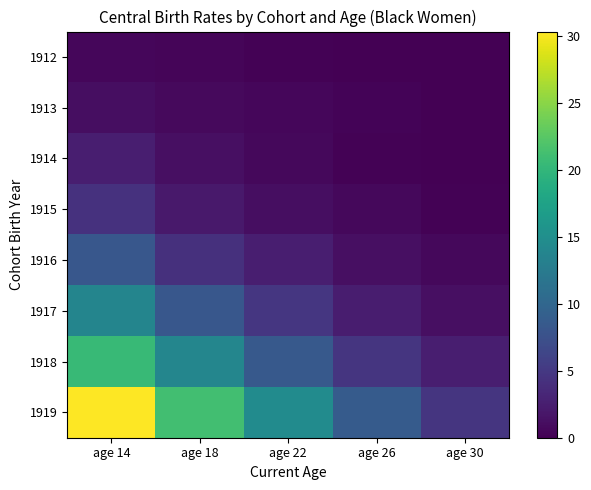

What is the total value across all series at age 30?

9.5